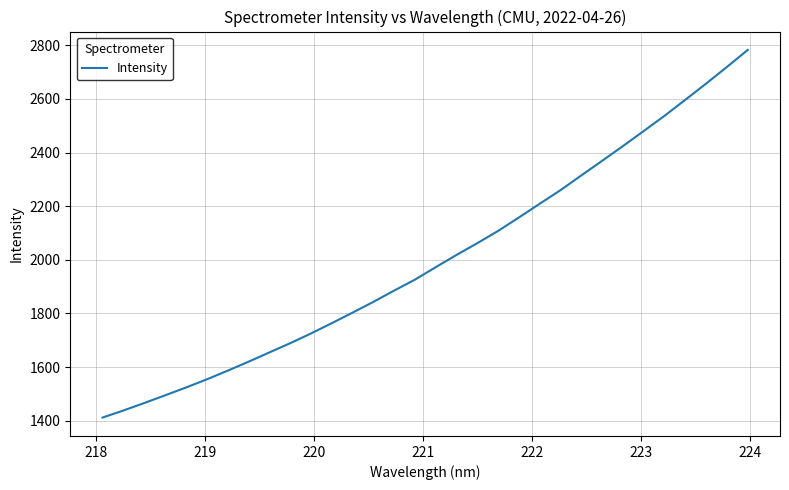

What is the smallest value displayed?

1411.3